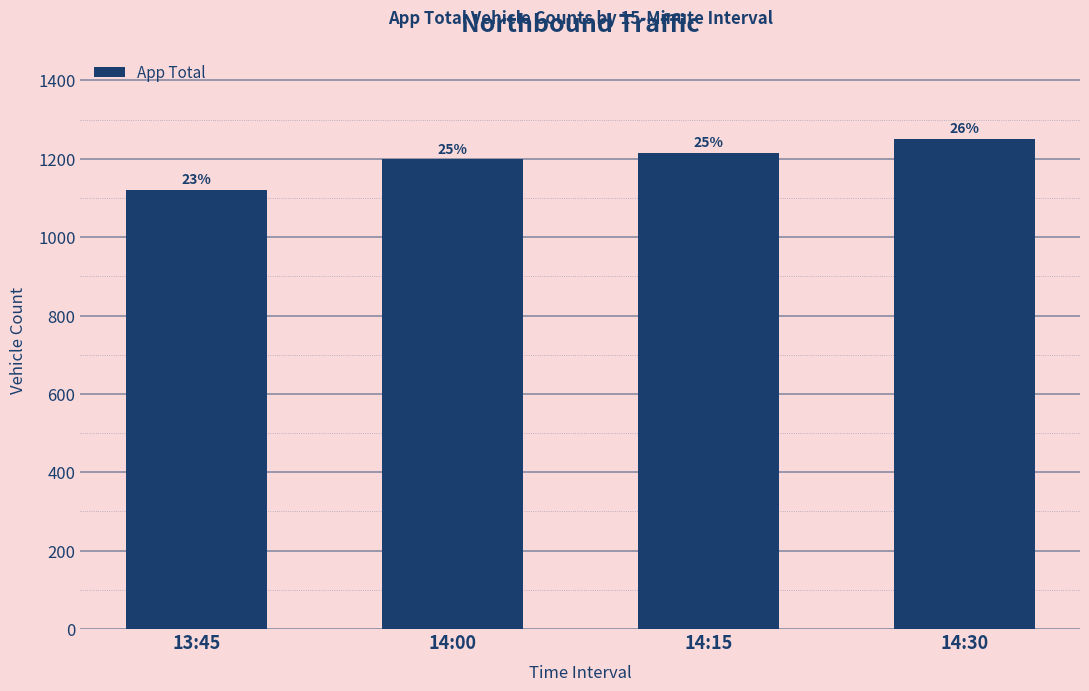

How many values are between 1199 and 1251?

3